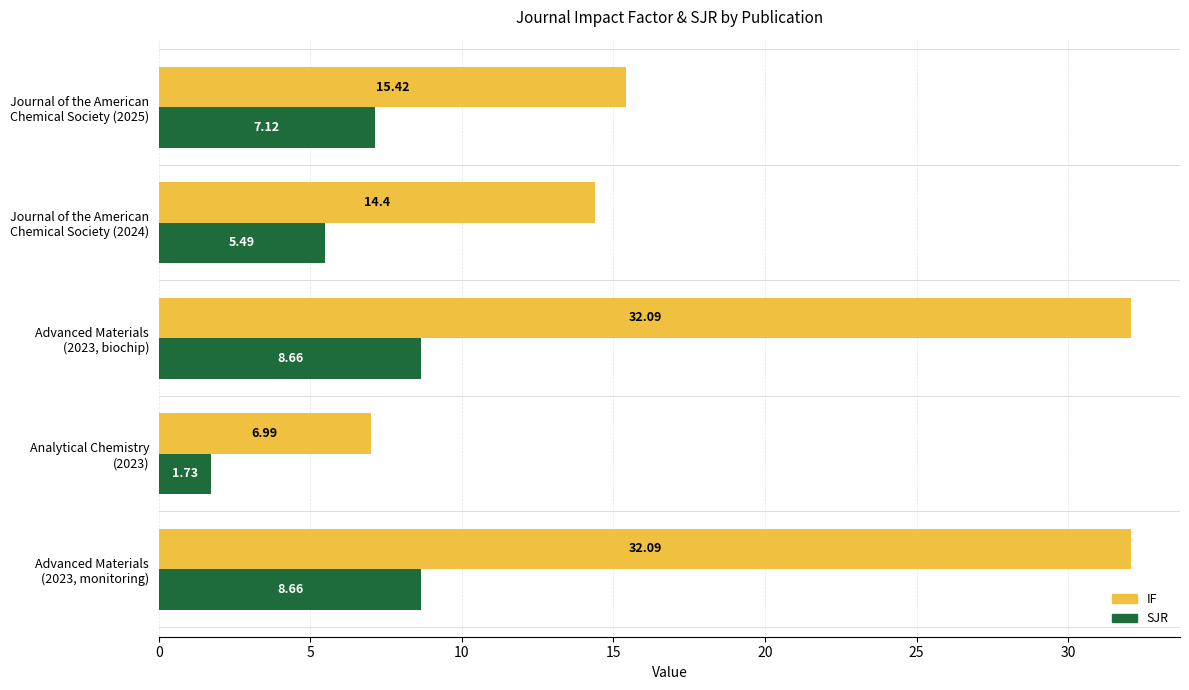

Which series has the largest total across all categories?

IF